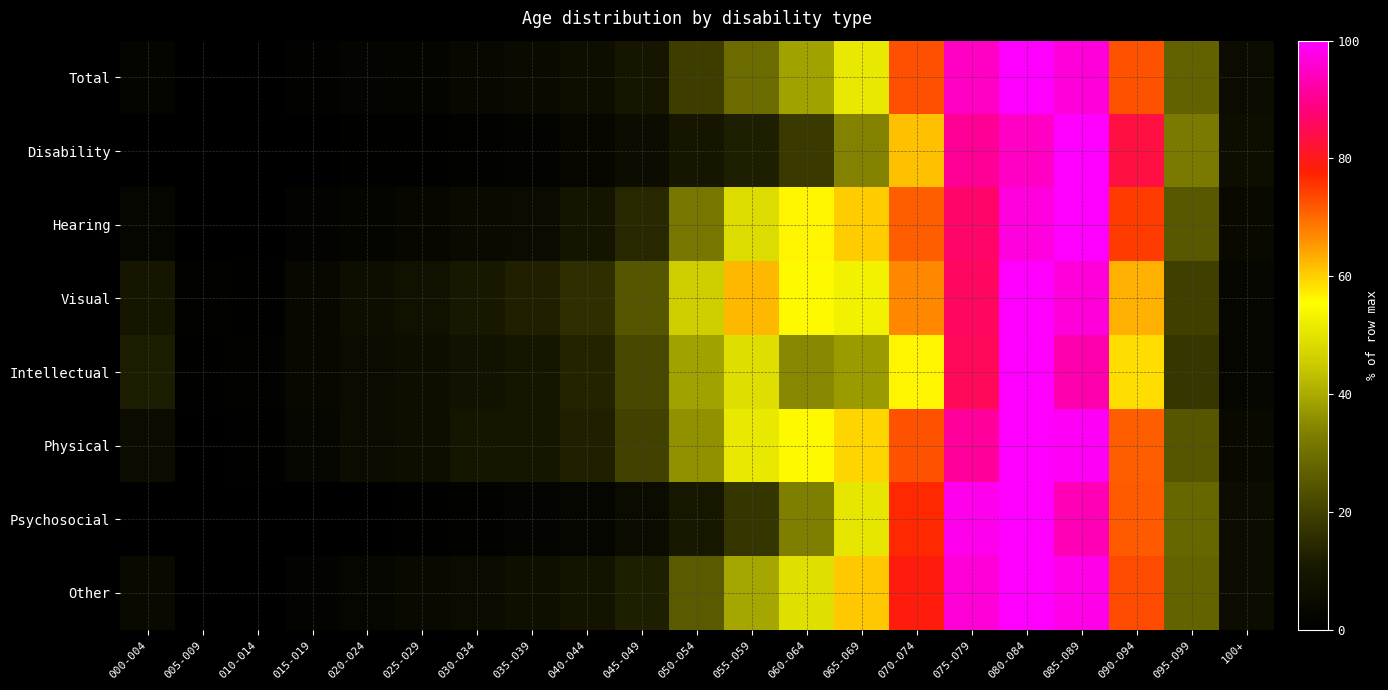

List the series in order of their peak value, lowest first.

Total, Disability, Hearing, Visual, Intellectual, Physical, Psychosocial, Other